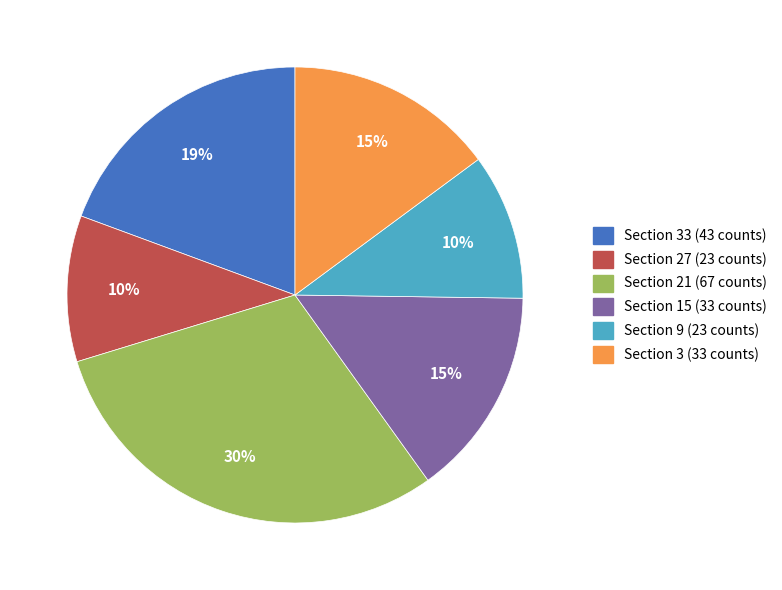

Do Section 15 (33 counts) and Section 9 (23 counts) together represent more than half of the pie?

No